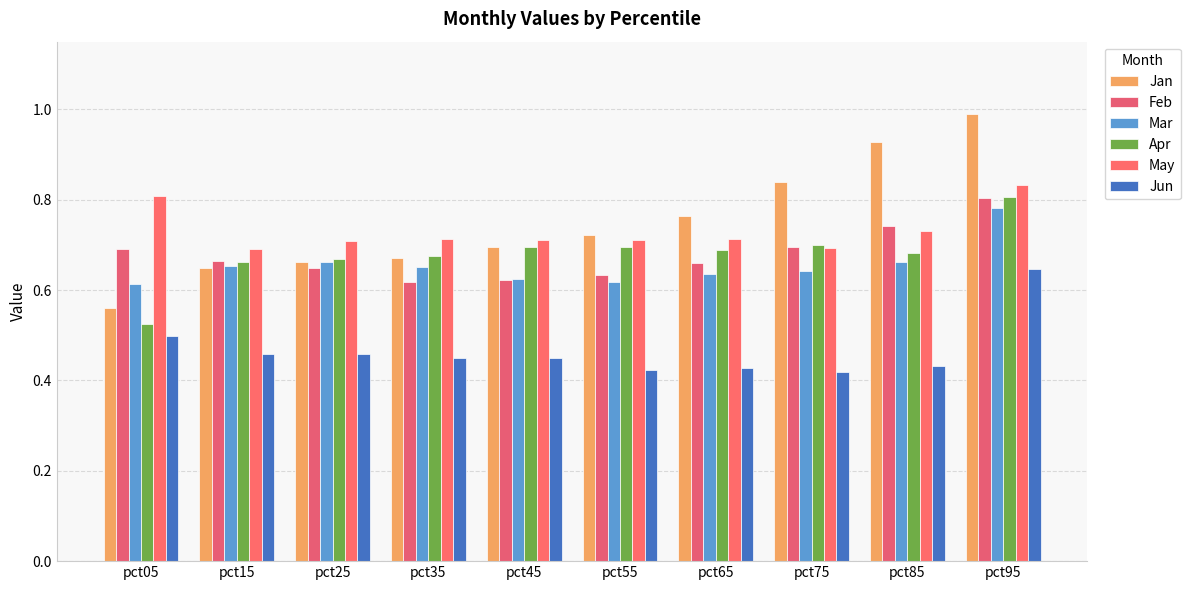

How many bars are there in total?

60